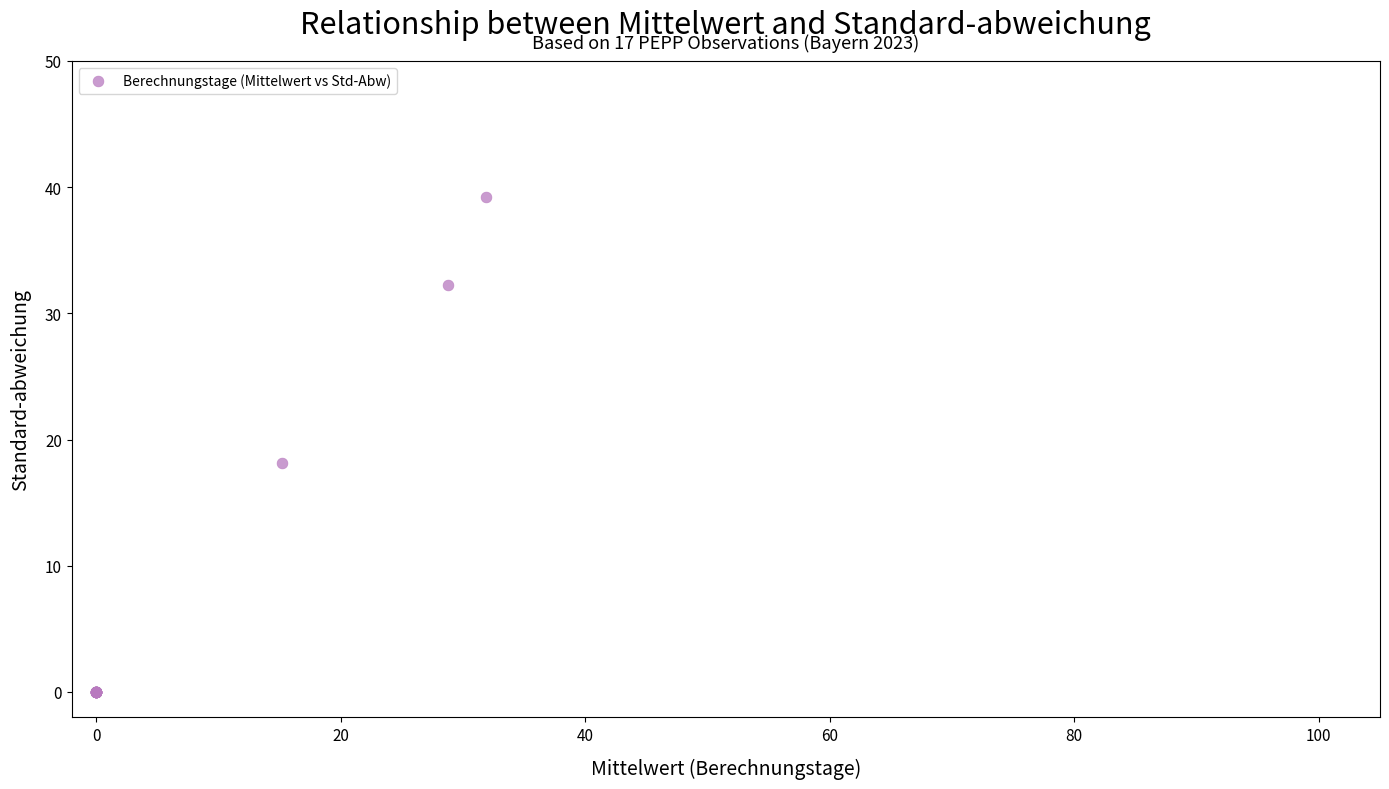

What Y value in the scatter plot is closest to 19?

18.1